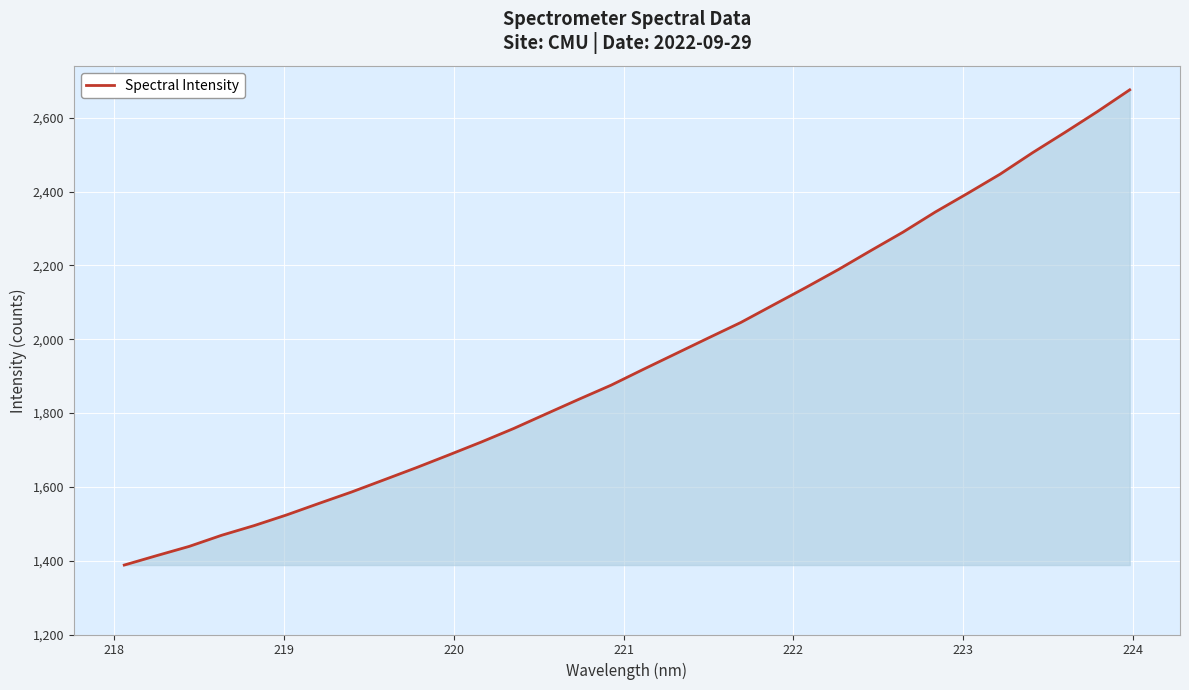

What is the maximum value shown in the chart?

2676.0